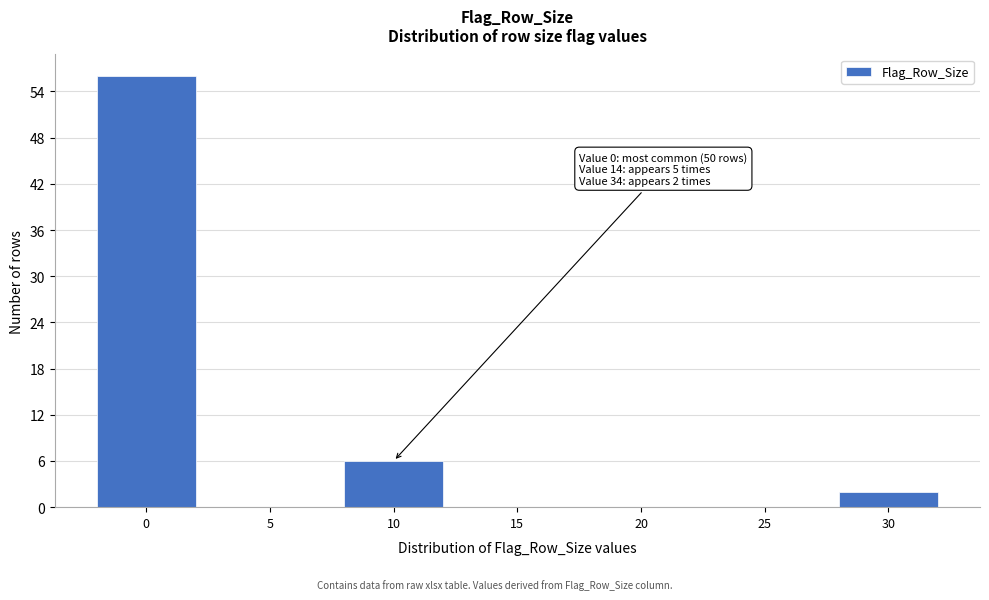

Reading left to right, transcribe all the data shown in this chart.

0=56	5=0	10=6	15=0	20=0	25=0	30=2